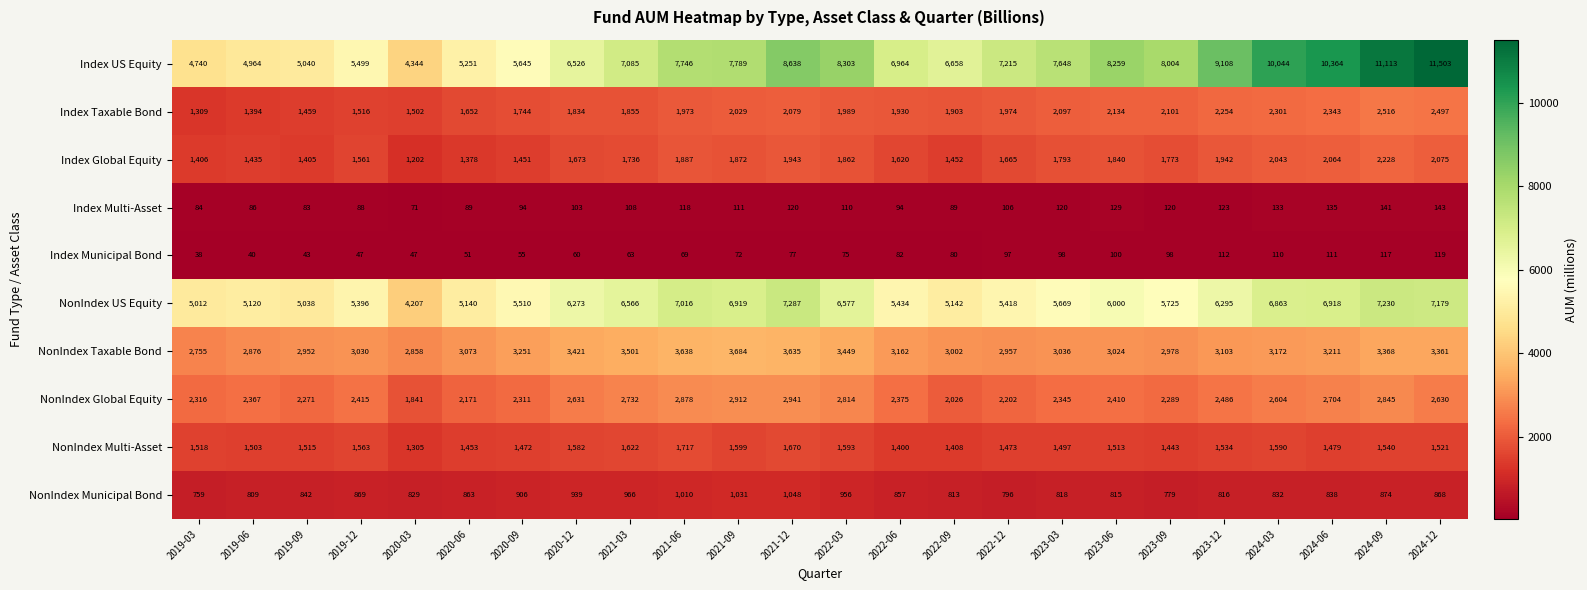

At which category is the sum across all series the highest?

2024-09